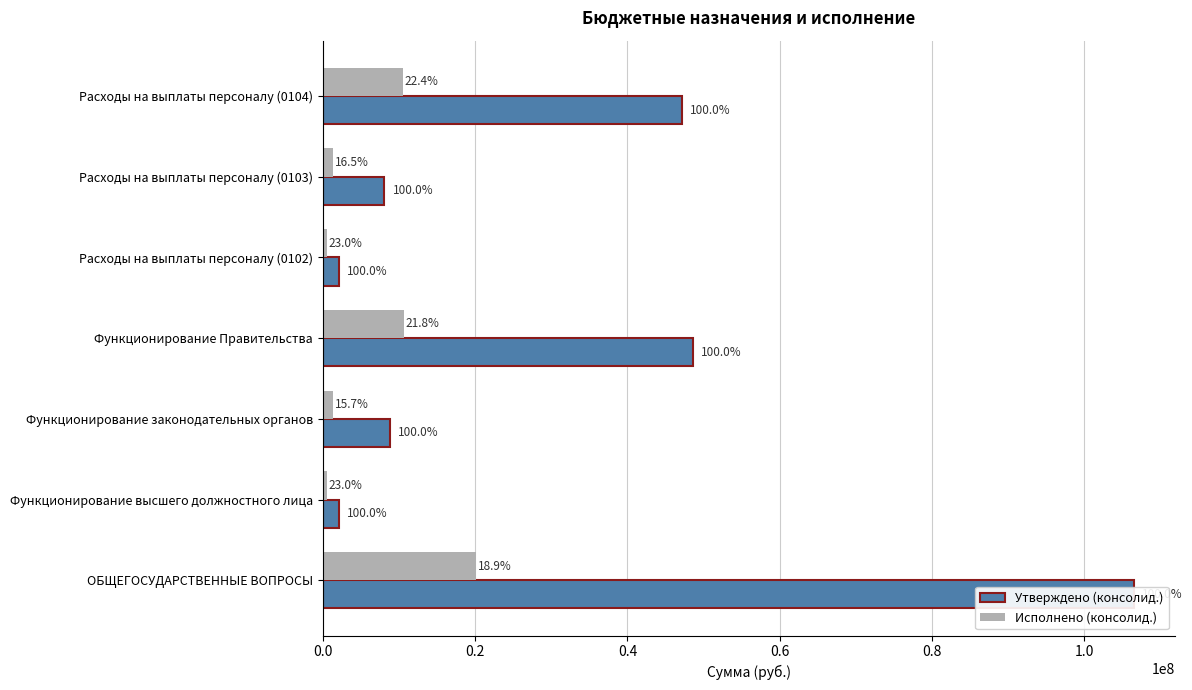

Reading right to left, list all the values displayed in this chart.

Утверждено (консолид.): 47184669.0	8075594.0	2106590.0	48630709.0	8797525.0	2106590.0	106556448.2
Исполнено (консолид.): 10555898.7	1332859.2	485265.0	10600166.7	1382844.6	485265.0	20111278.8